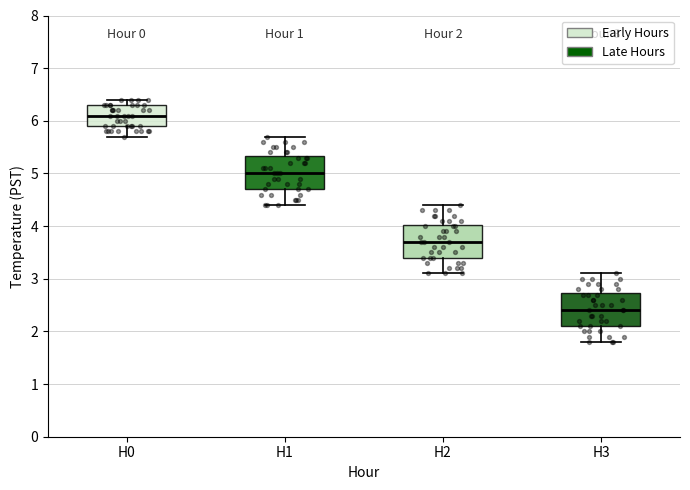

Which box has the lowest median line?

H3